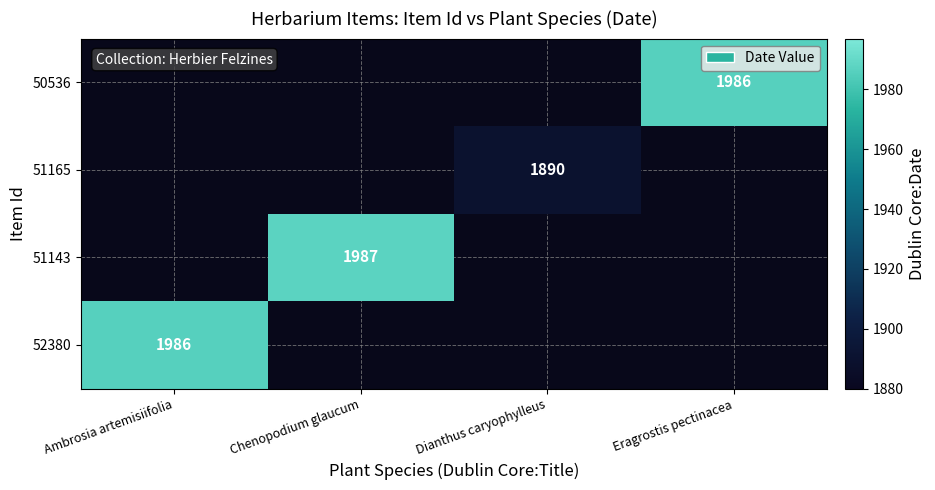

Is the value of 50536 at Eragrostis pectinacea greater than the value of 51165 at Dianthus caryophylleus?

Yes